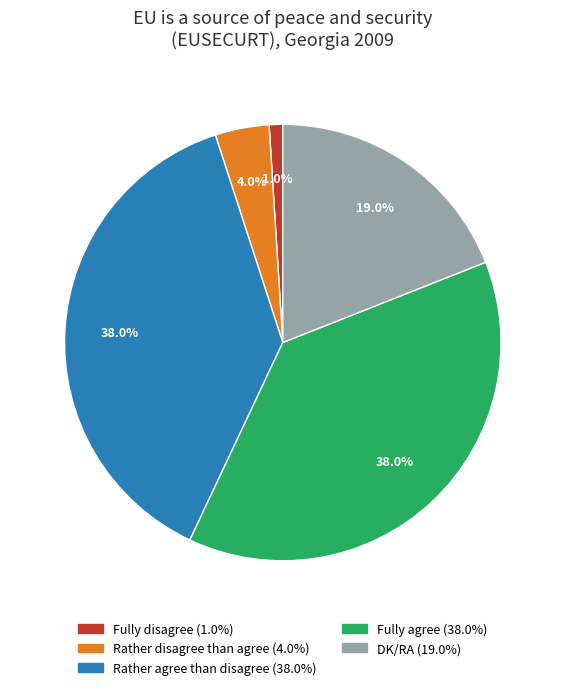

What is the smallest slice in the pie chart?

Fully disagree